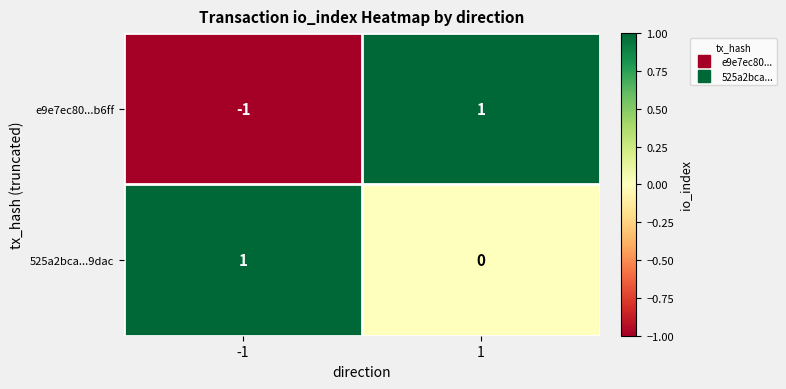

The e9e7ec80...b6ff series shows -1 at -1. True or false?

True